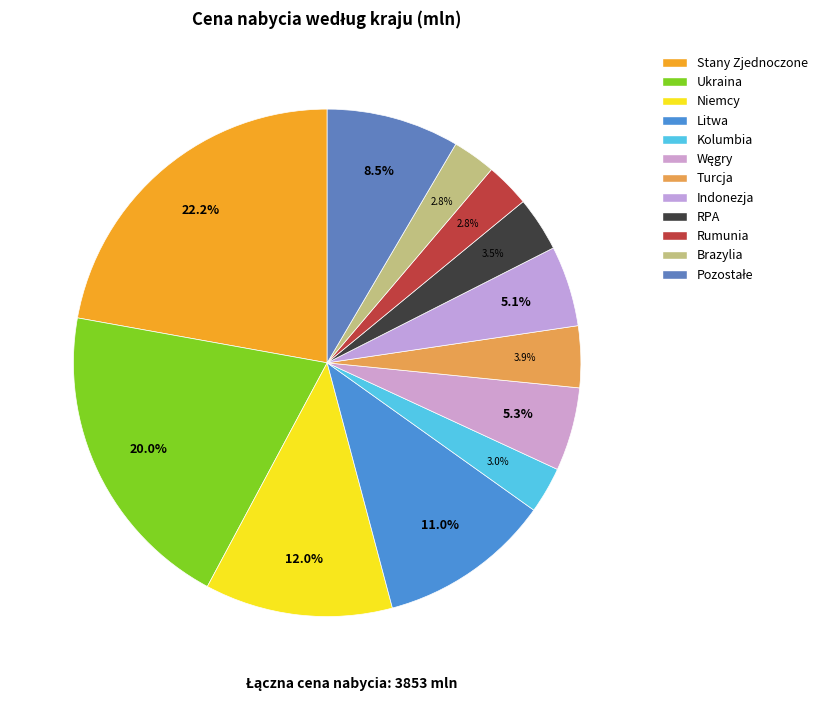

To the nearest percent, what is the difference between the largest and smallest slice percentages?

19%